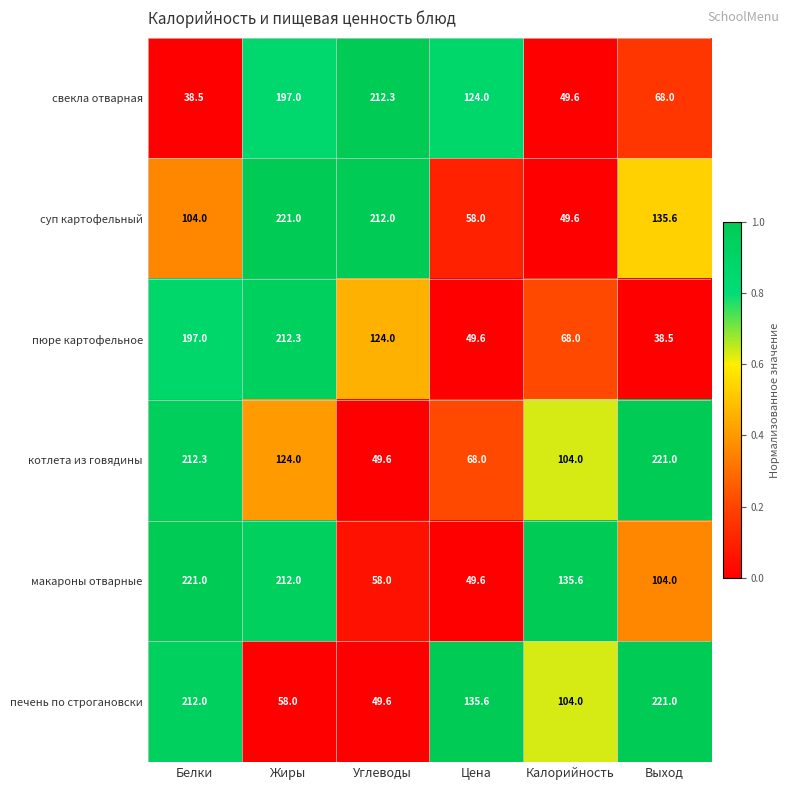

What is the sum of all свекла отварная values?

689.4